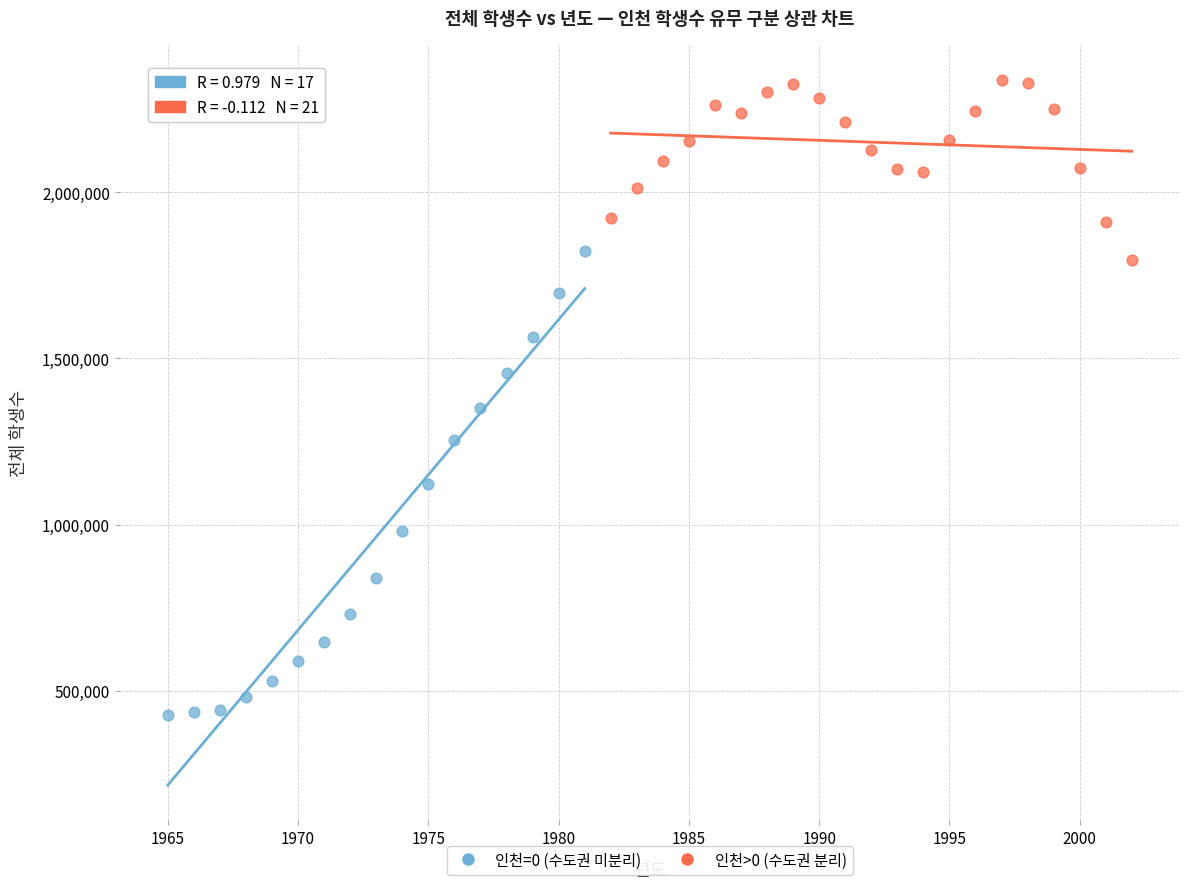

Which series contains the highest Y value?

인천>0 (수도권 분리)